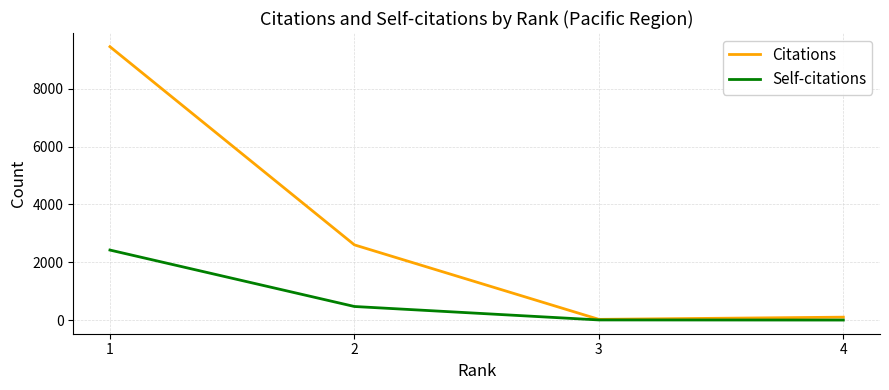

Which label corresponds to the largest value in the chart?

1